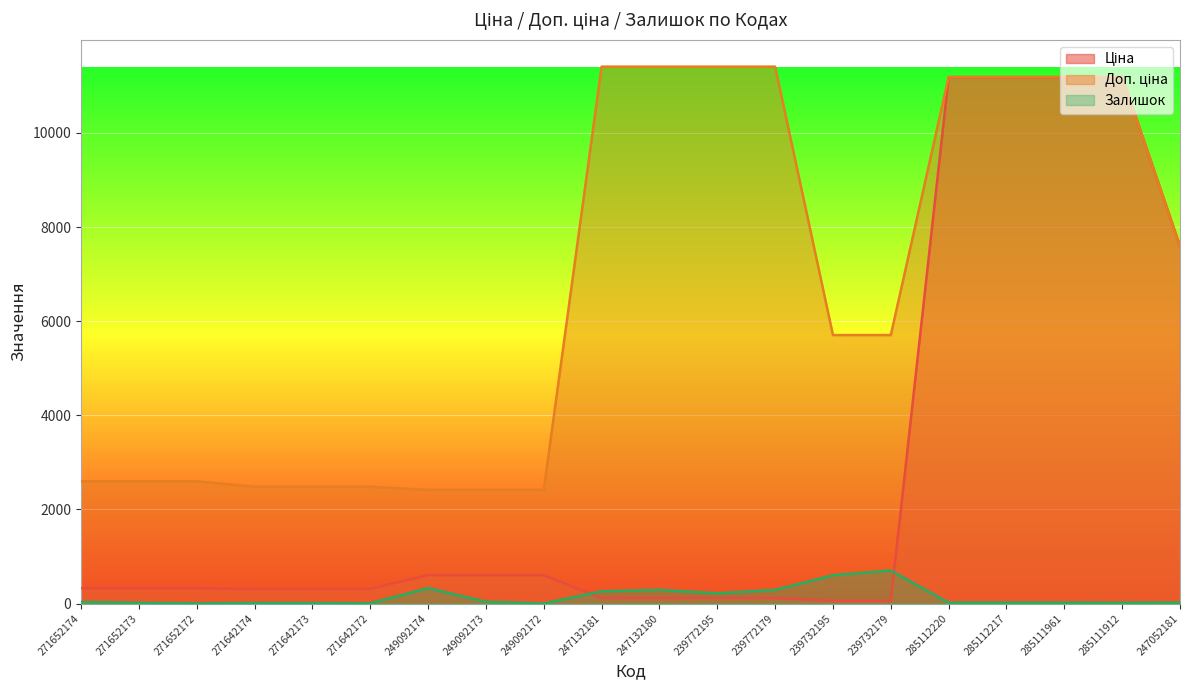

What is the label of the 9th point from the left?

249092172